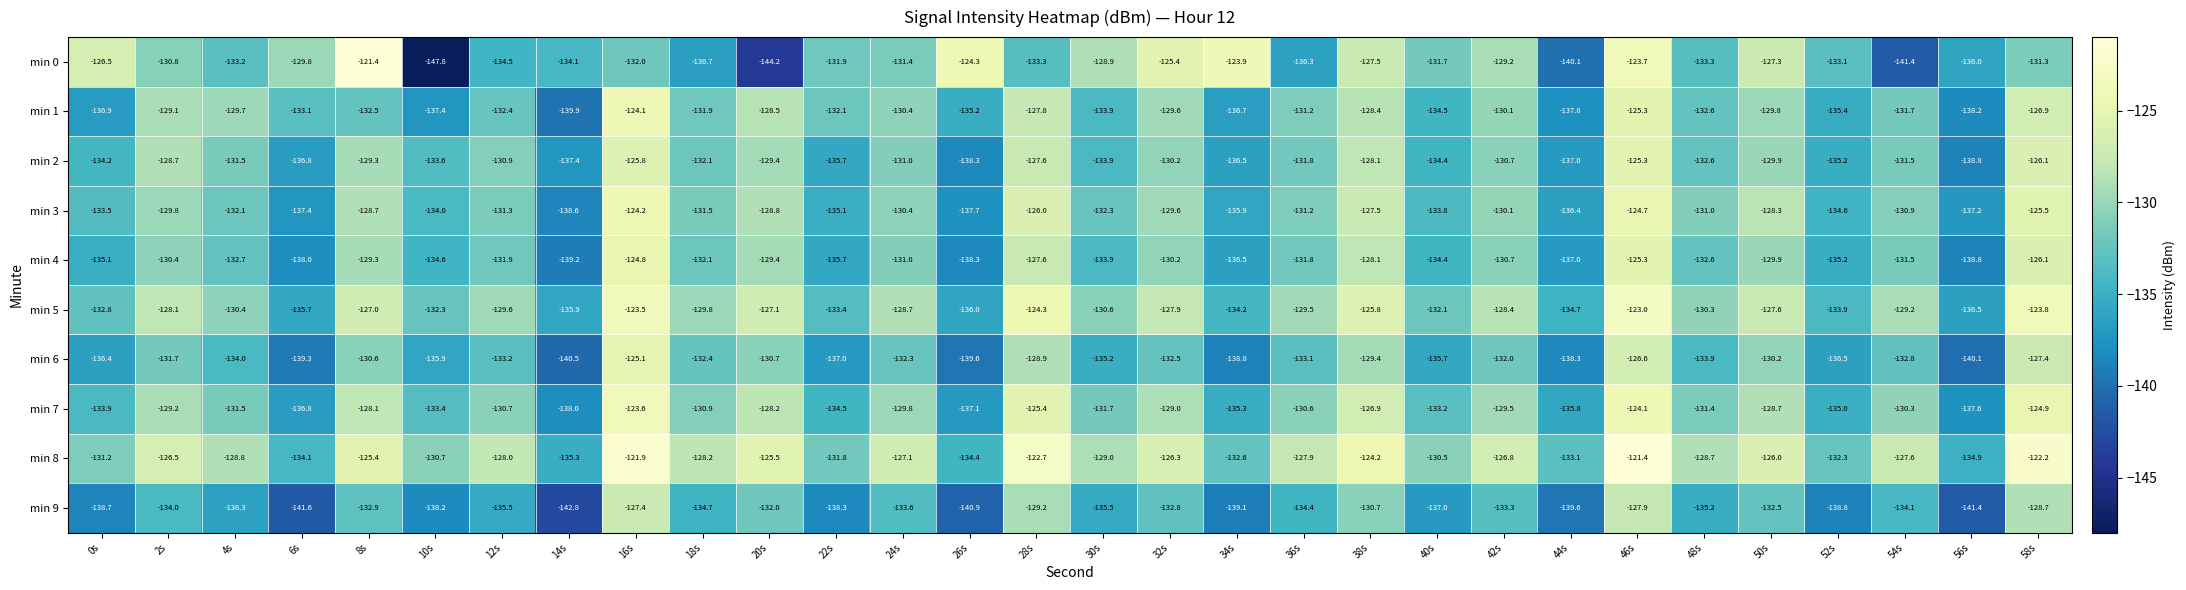

Is the value of min 3 at 16s greater than the value of min 6 at 44s?

Yes